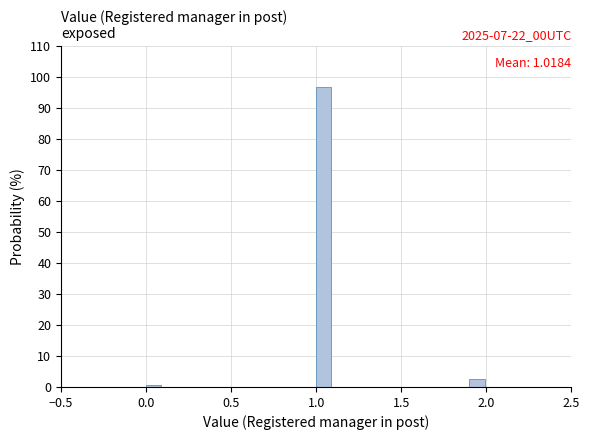

Around what value on the x-axis is the tallest bar? Give the approximate position of its centre, as read against the axis.

1.05